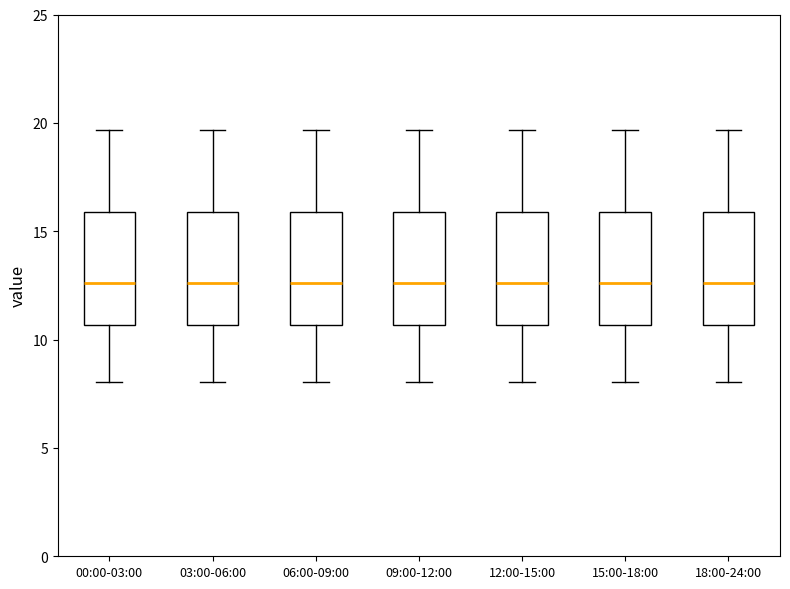

Reading left to right, read every box against the y-axis: the position of its median line, the range the box covers, and the ends of its whiskers. The values are not printed on the chart, so give them approximately, as read against the axis.

00:00-03:00: median 12.5, box 10.5 to 16.0, whiskers 8.0 to 19.5
03:00-06:00: median 12.5, box 10.5 to 16.0, whiskers 8.0 to 19.5
06:00-09:00: median 12.5, box 10.5 to 16.0, whiskers 8.0 to 19.5
09:00-12:00: median 12.5, box 10.5 to 16.0, whiskers 8.0 to 19.5
12:00-15:00: median 12.5, box 10.5 to 16.0, whiskers 8.0 to 19.5
15:00-18:00: median 12.5, box 10.5 to 16.0, whiskers 8.0 to 19.5
18:00-24:00: median 12.5, box 10.5 to 16.0, whiskers 8.0 to 19.5